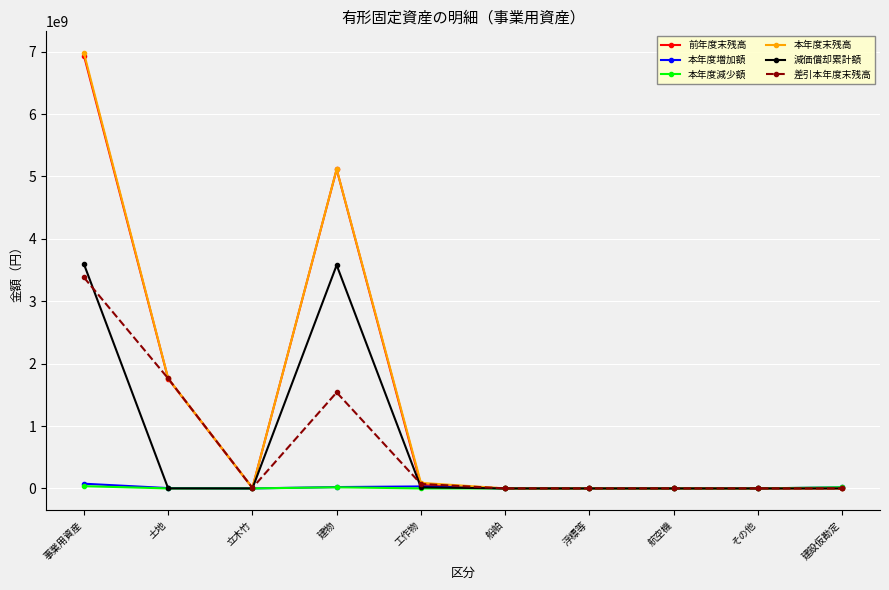

In 本年度増加額, how many points are higher than both neighbors (excluding endpoints)?

1